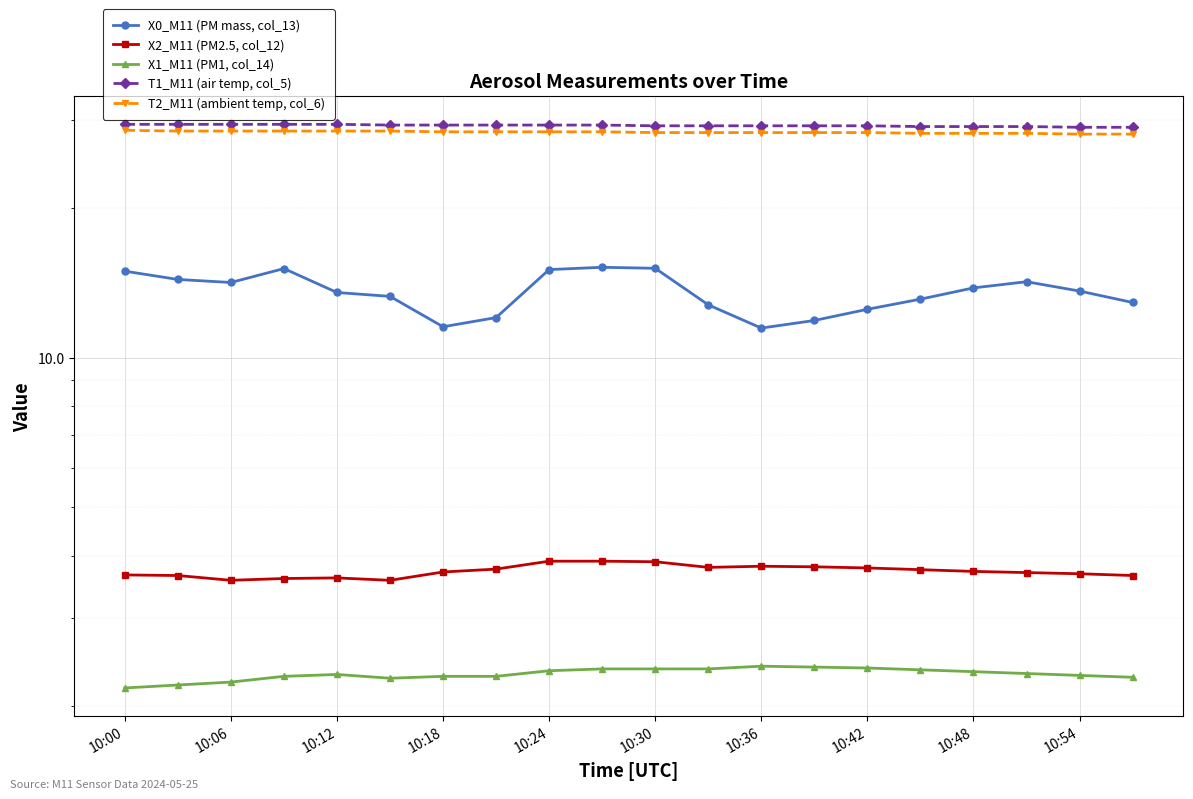

How many lines are shown in the chart?

5